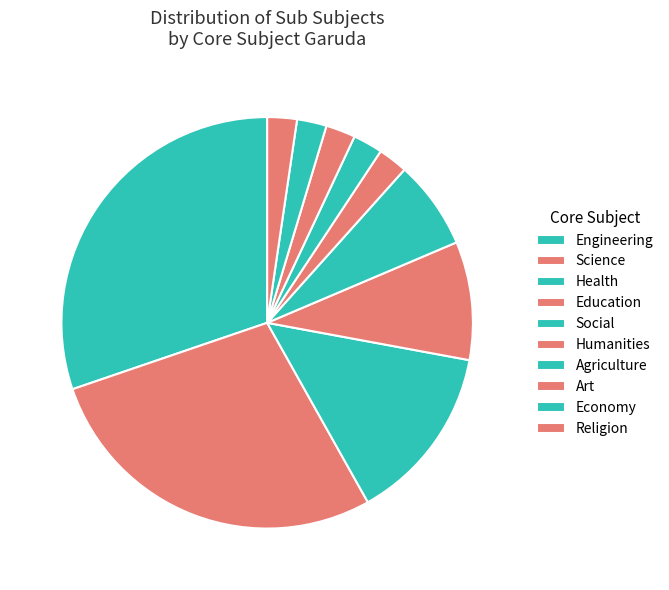

Does any single category account for the majority?

No